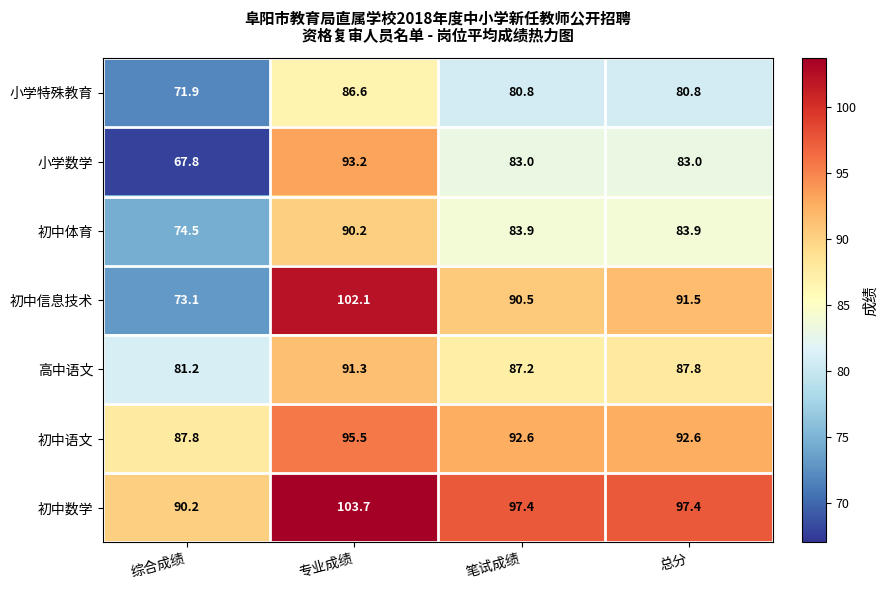

What is the difference between the highest and lowest values at 总分?

16.6